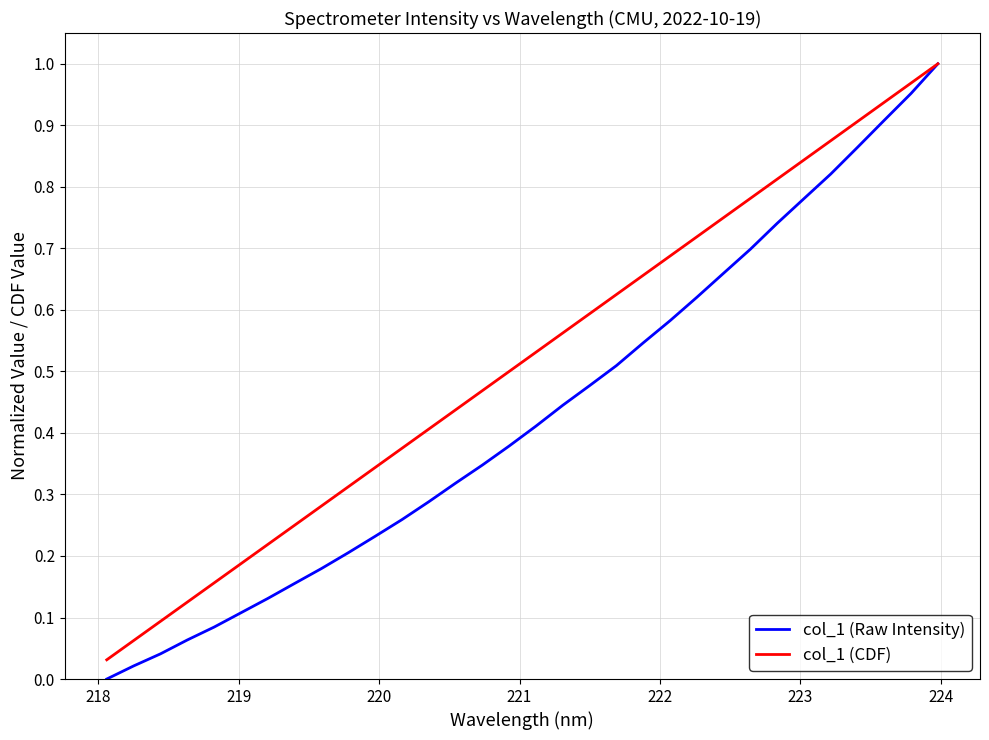

Which series has the largest range (max minus min)?

col_1 (Raw Intensity)